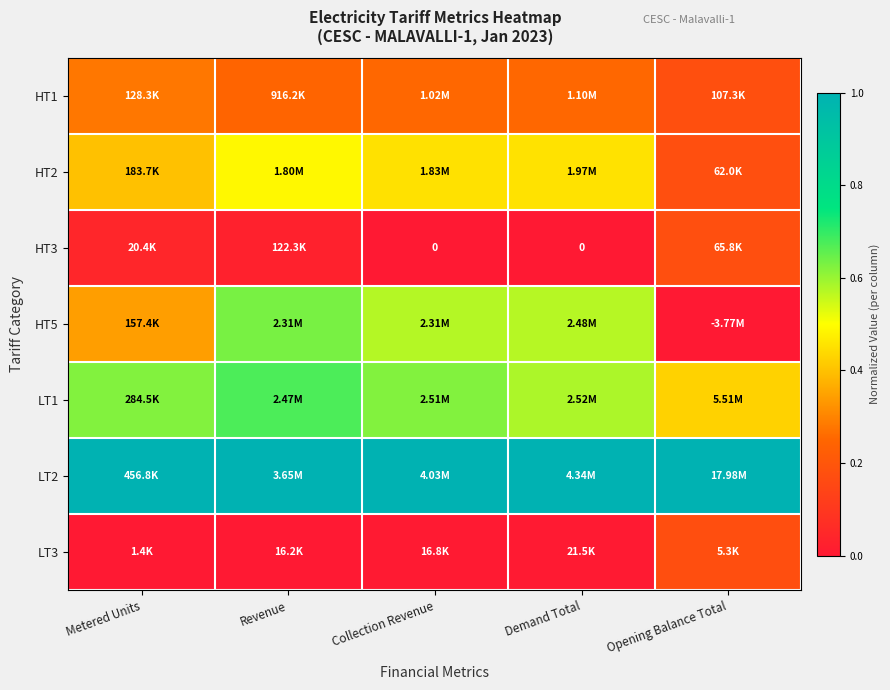

List the series in order of their peak value, lowest first.

LT3, HT3, HT1, HT2, HT5, LT1, LT2